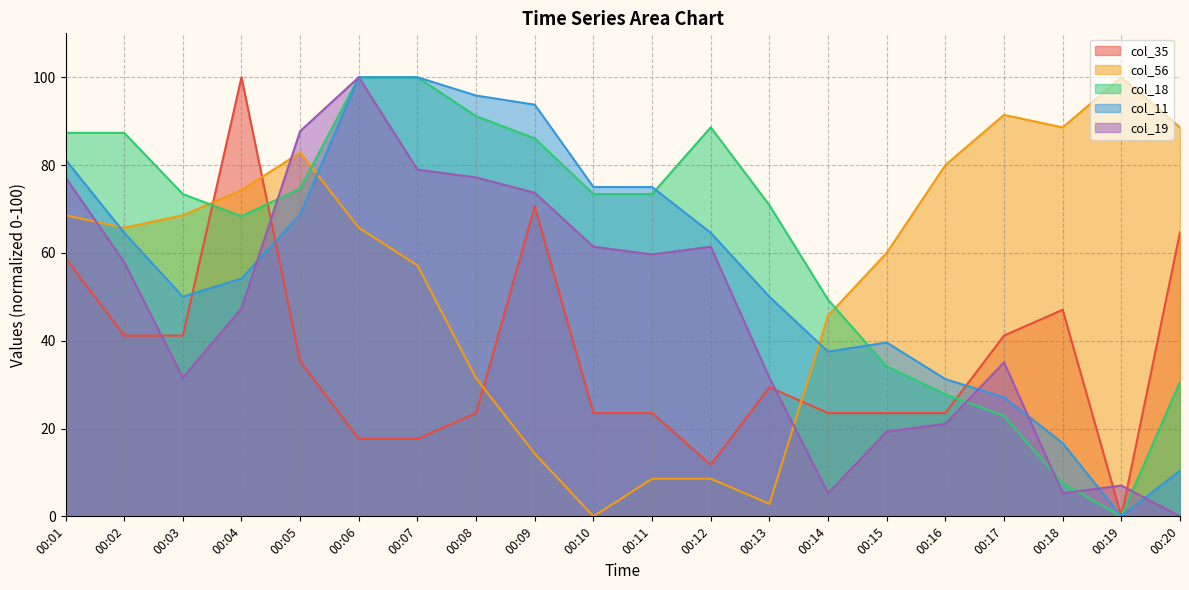

Read the col_35 value at 00:07.

17.6